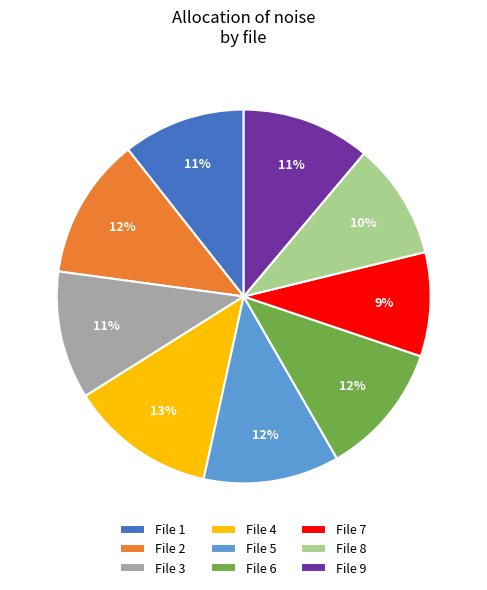

Combined, do File 5 and File 2 account for over 50%?

No